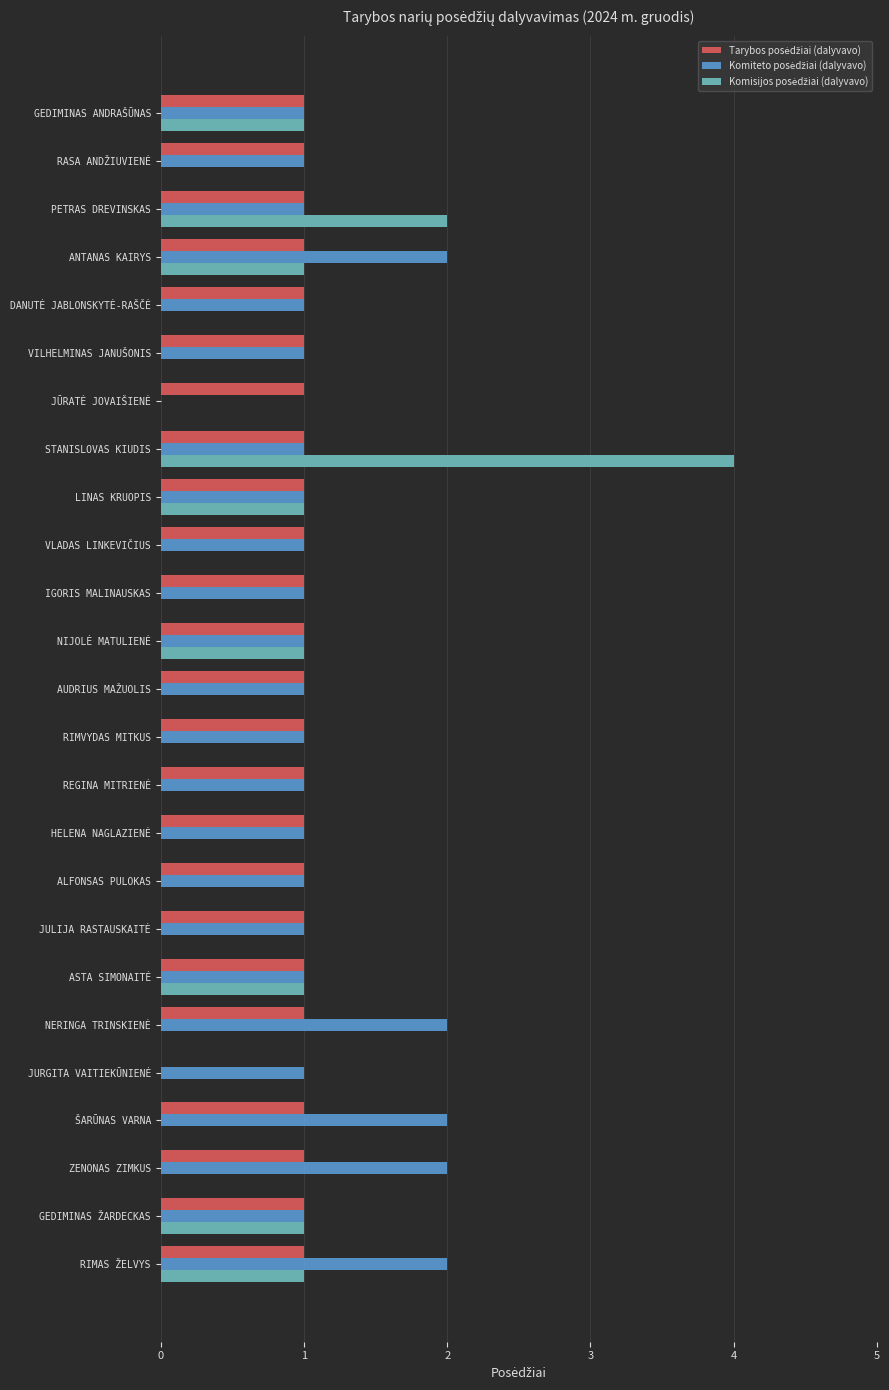

What is the greatest value displayed?

4